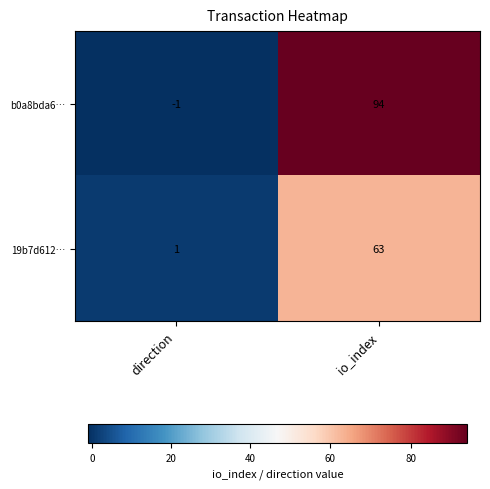

At which category does the chart reach its minimum across all series?

direction